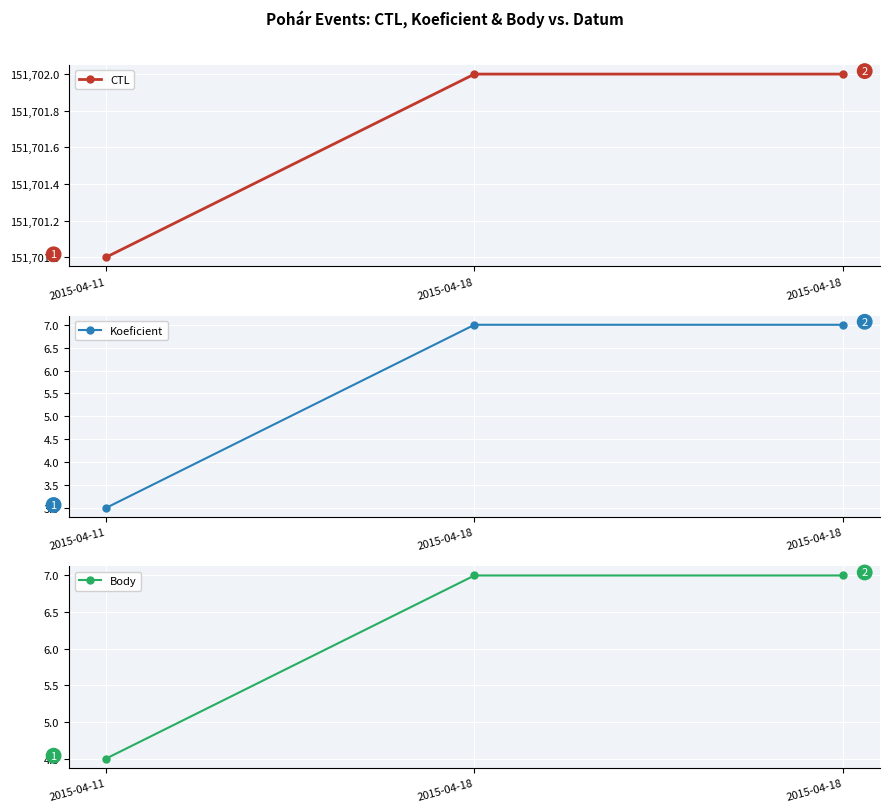

What value does the Body series have at 2015-04-18?

7.0